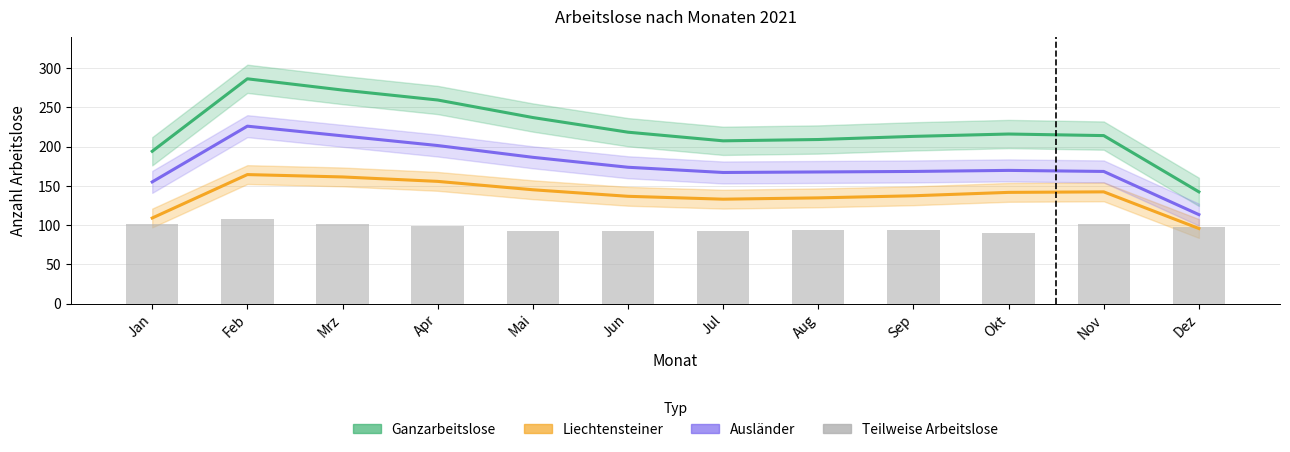

At Sep, list the series in order from smallest to largest.

Teilweise Arbeitslose, Liechtensteiner, Ausländer, Ganzarbeitslose